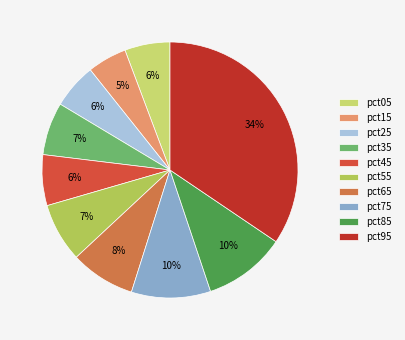

To the nearest percent, what is the difference between the pct35 and pct05 slice percentages?

1%